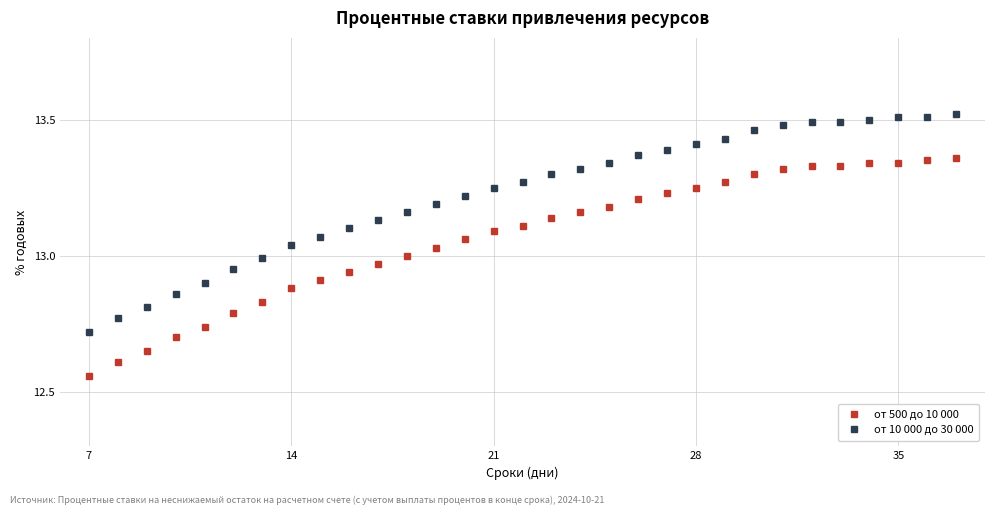

What is the difference between the maximum and minimum values in the от 500 до 10 000 series?

0.8